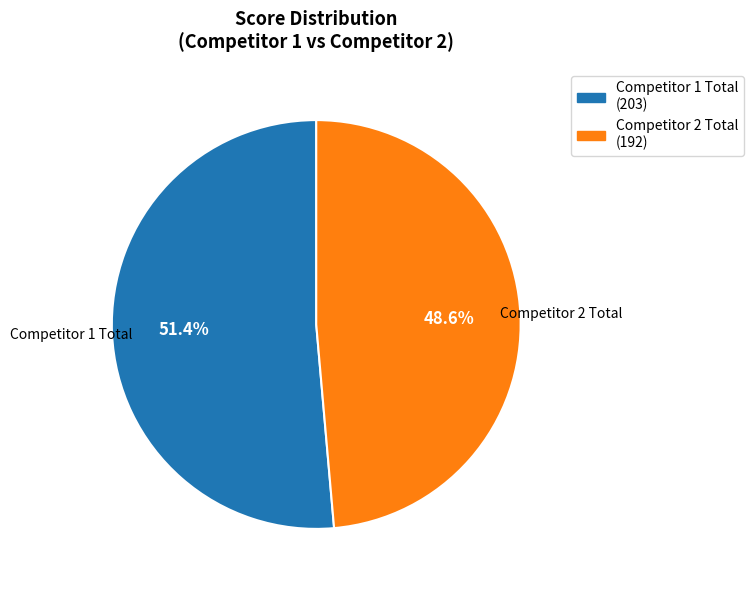

Is there any slice that represents more than half of the pie?

Yes